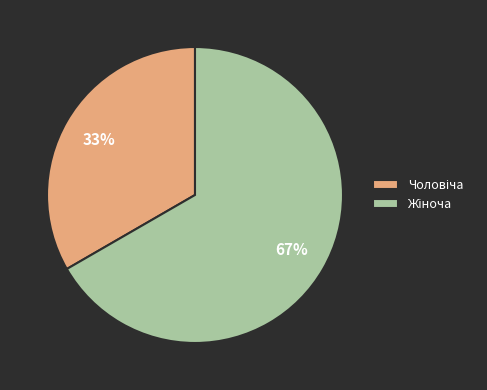

Is there any slice that represents more than half of the pie?

Yes